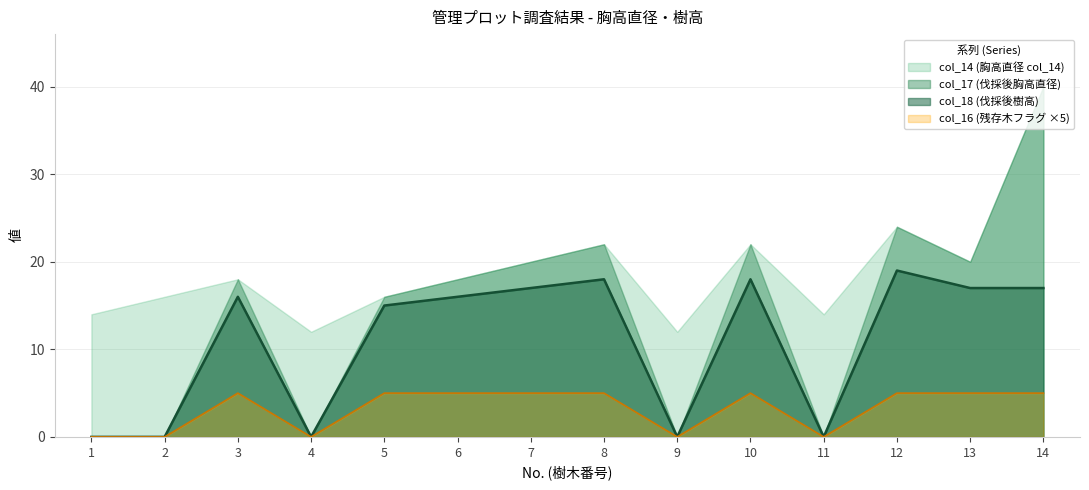

Which series changed the most between 1 and 7?

col_17 (伐採後胸高直径)